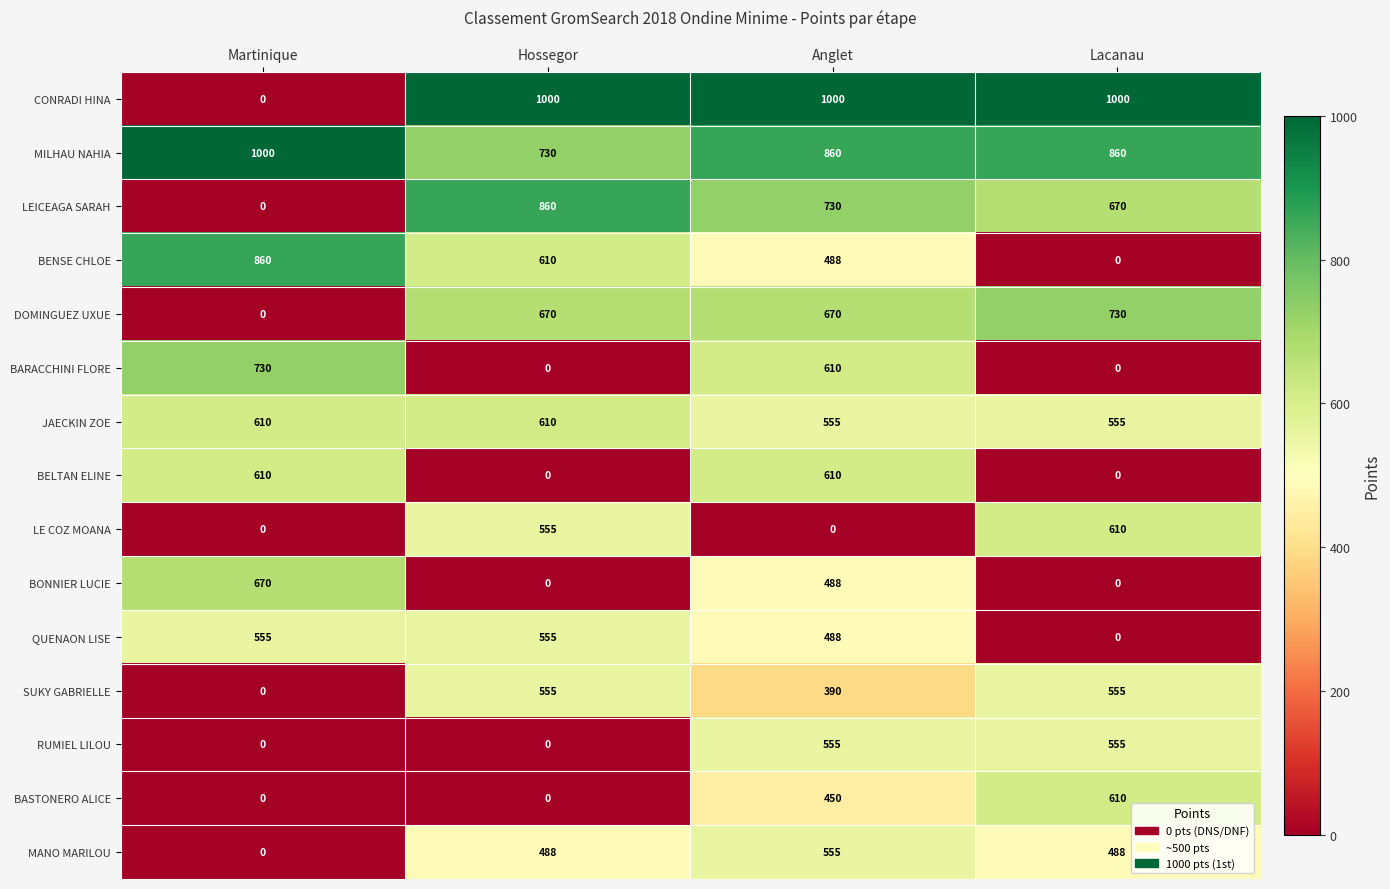

The SUKY GABRIELLE series shows 128 at Hossegor. True or false?

False